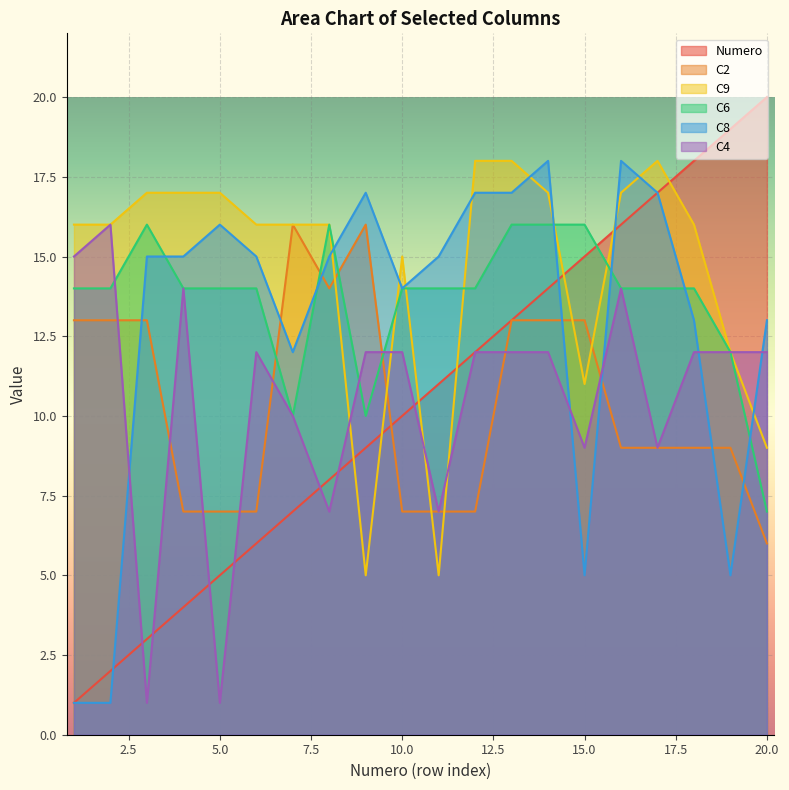

How many times do Numero and C8 cross each other?

3